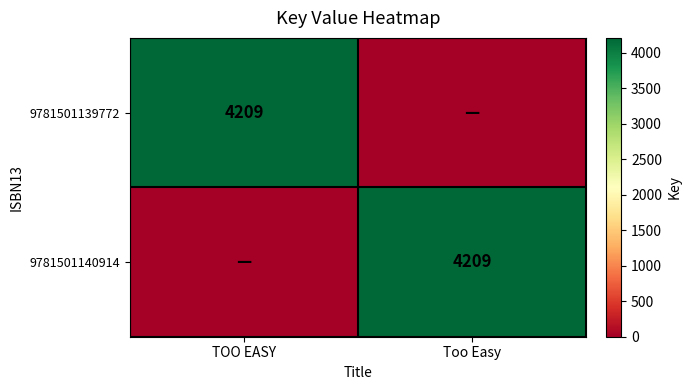

The value of 9781501139772 at TOO EASY is 2471. True or false?

False